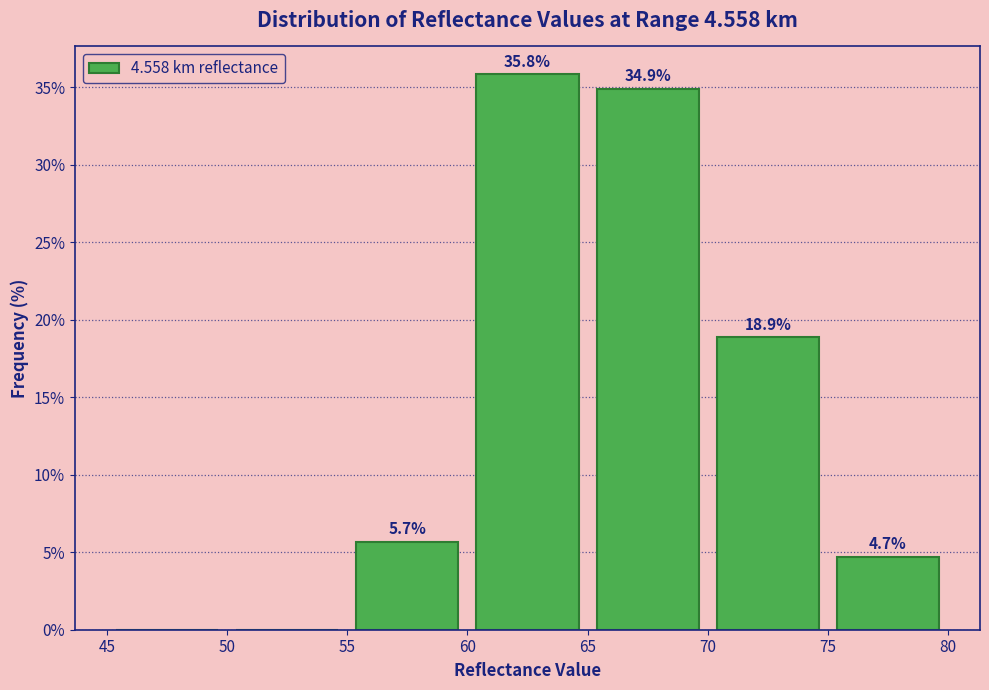

Which range on the x-axis has the tallest bar?

60 to 65